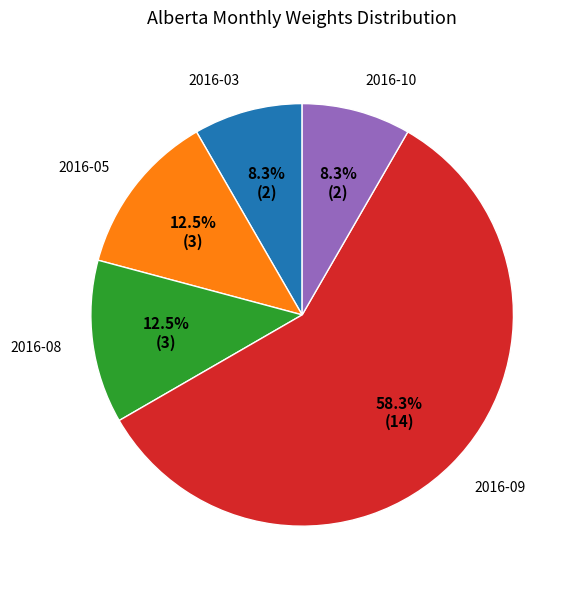

How many segments does this pie chart have?

5